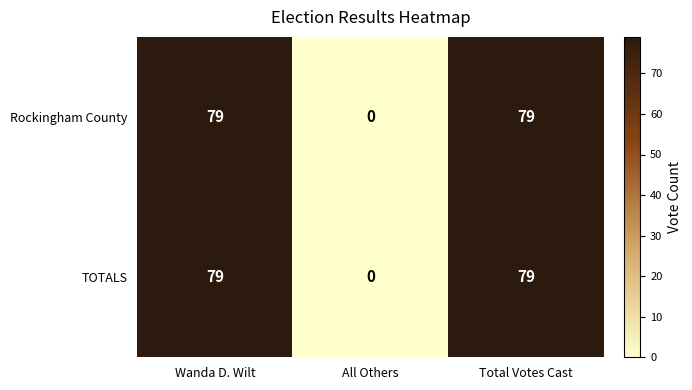

How many data points in TOTALS are less than 79?

1